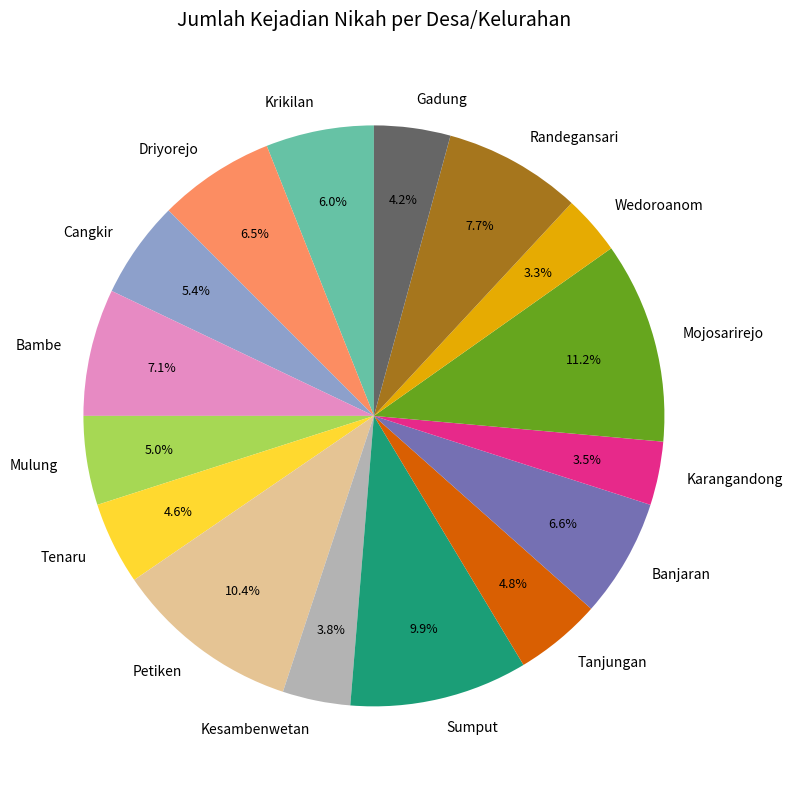

To the nearest percent, what percentage of the pie is Banjaran?

7%